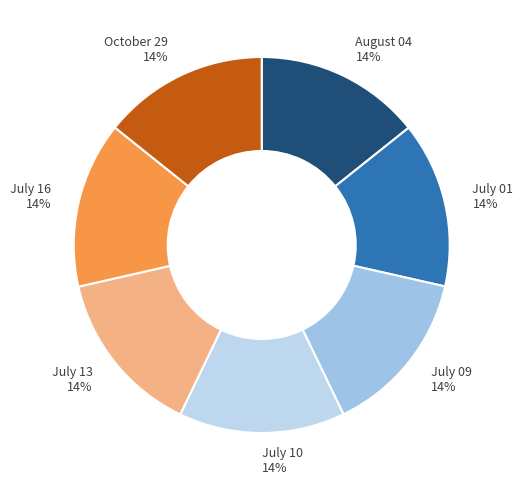

To the nearest percent, what portion does August 04 14% represent?

14%